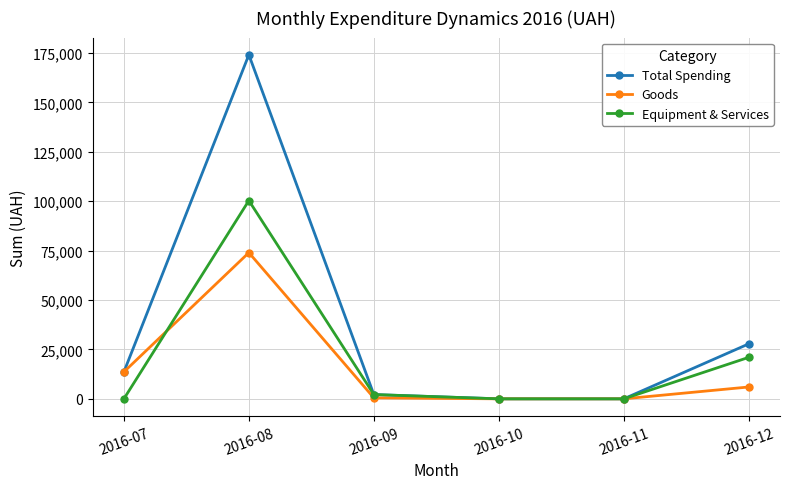

What is the approximate value of Total Spending at 2016-08?

174139.3